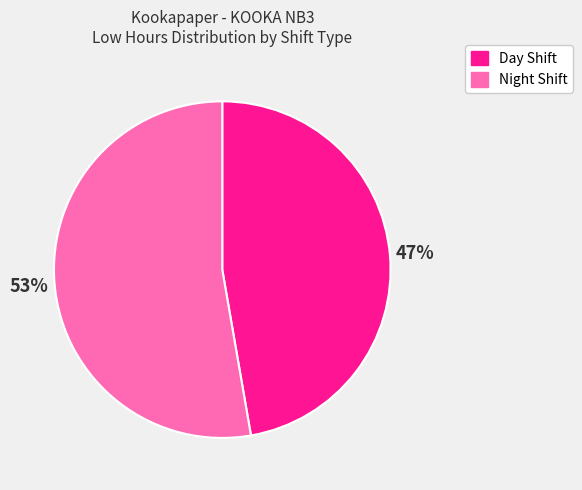

To the nearest percent, what portion does Day Shift represent?

47%